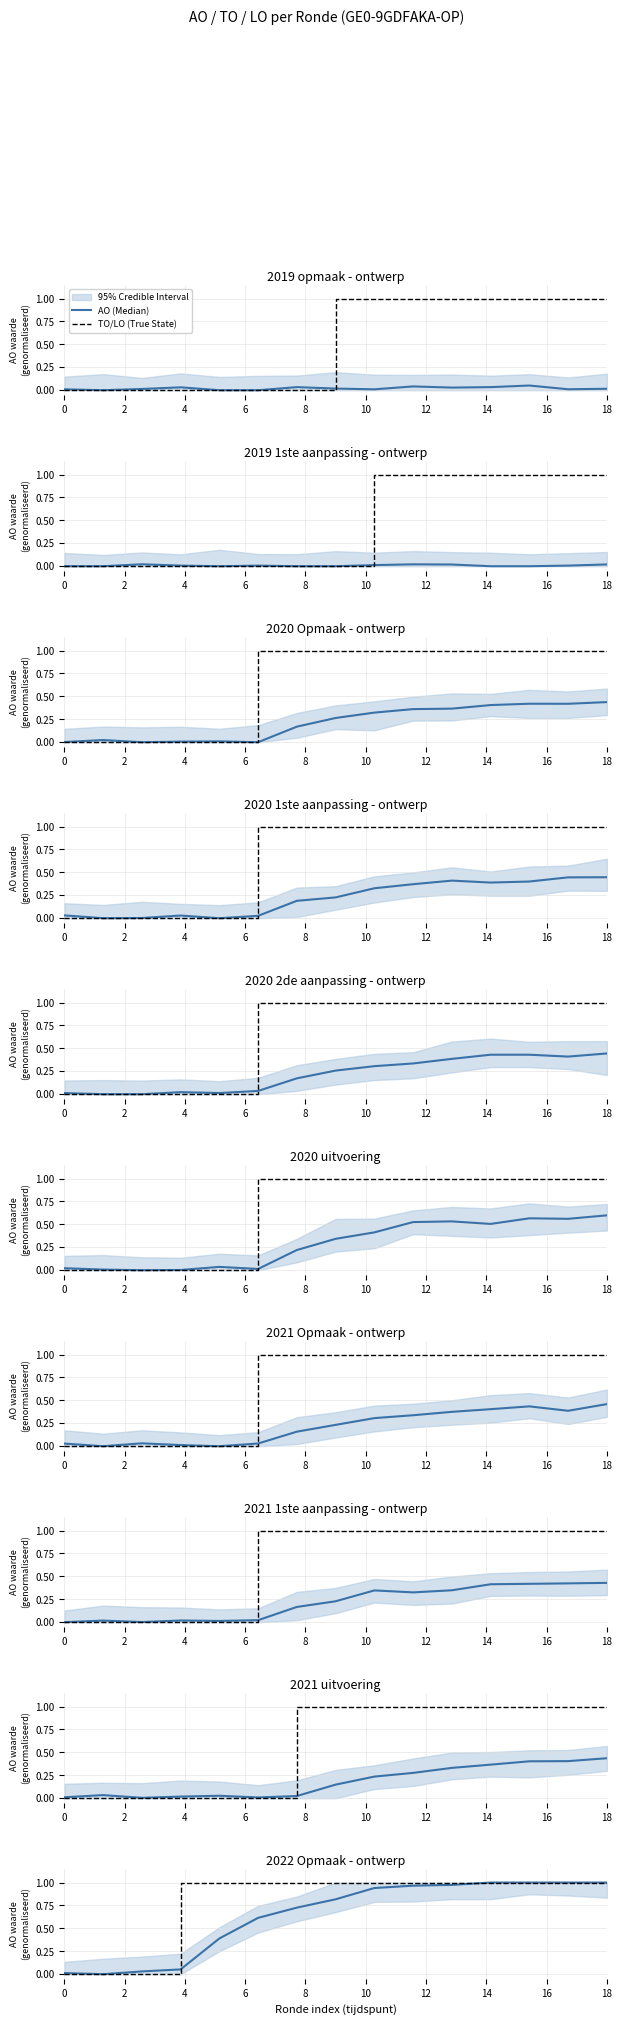

True or false: TO/LO (True State) has more than 1 points higher than both neighbors.

False